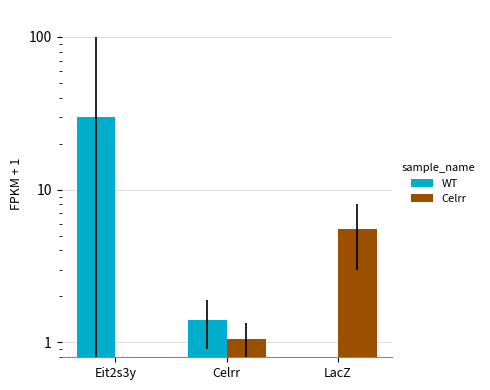

At LacZ, list the series in order from smallest to largest.

WT, Celrr